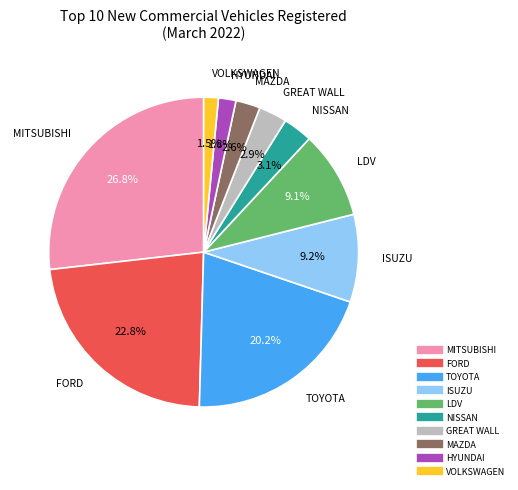

Do HYUNDAI and NISSAN together represent more than half of the pie?

No